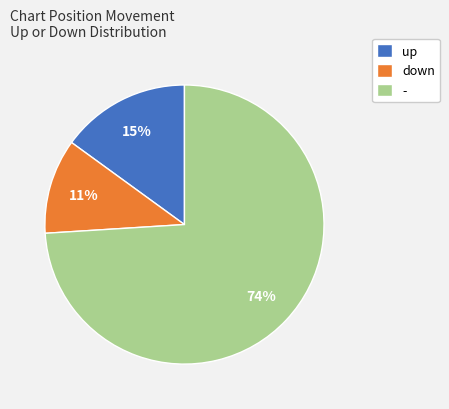

Combined, do - and down account for over 50%?

Yes